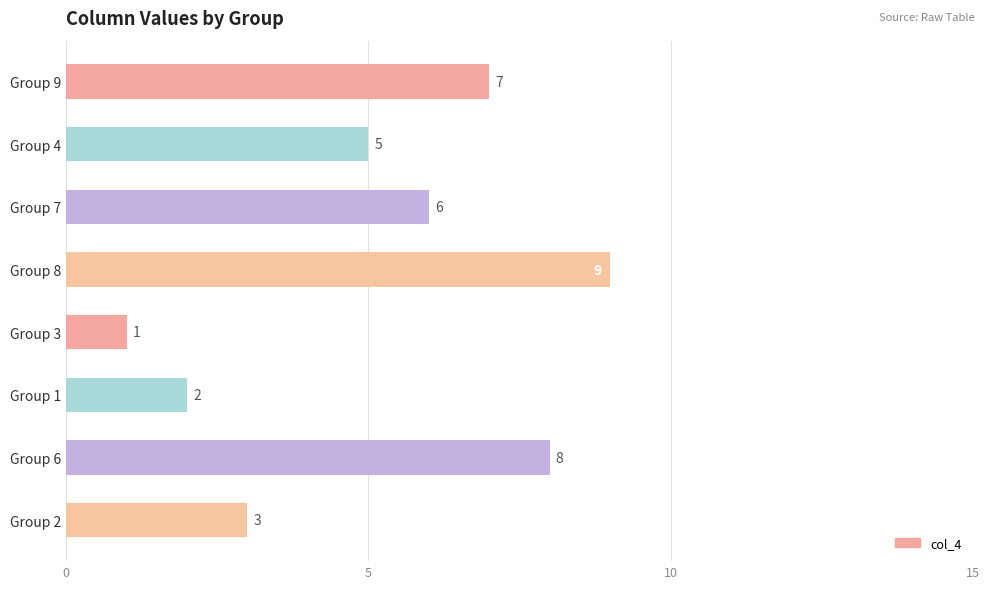

Which category has the lowest value across all series?

Group 3